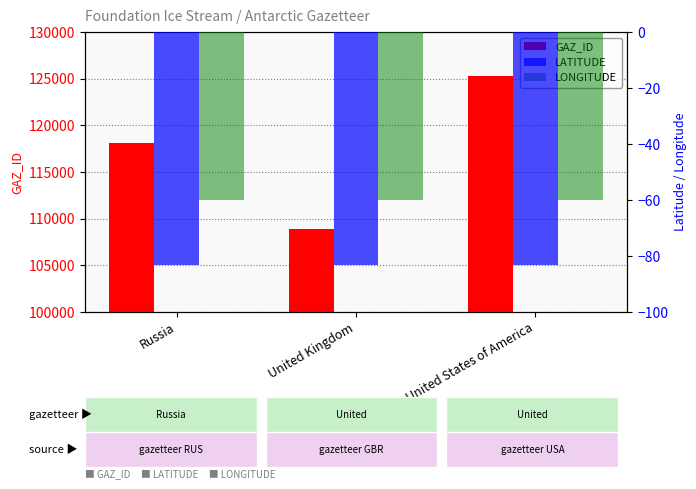

What is the difference between the highest and lowest values at United States of America?

125402.2